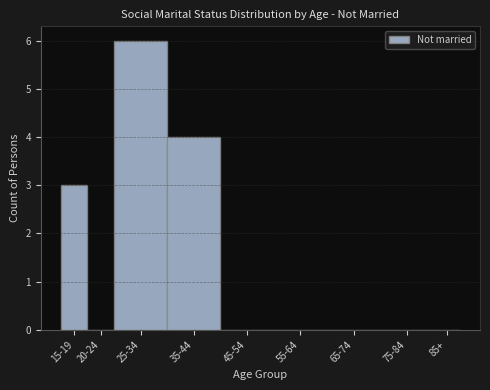

Reading right to left, extract all data points from this chart.

85+=0	75-84=0	65-74=0	55-64=0	45-54=0	35-44=4	25-34=6	20-24=0	15-19=3